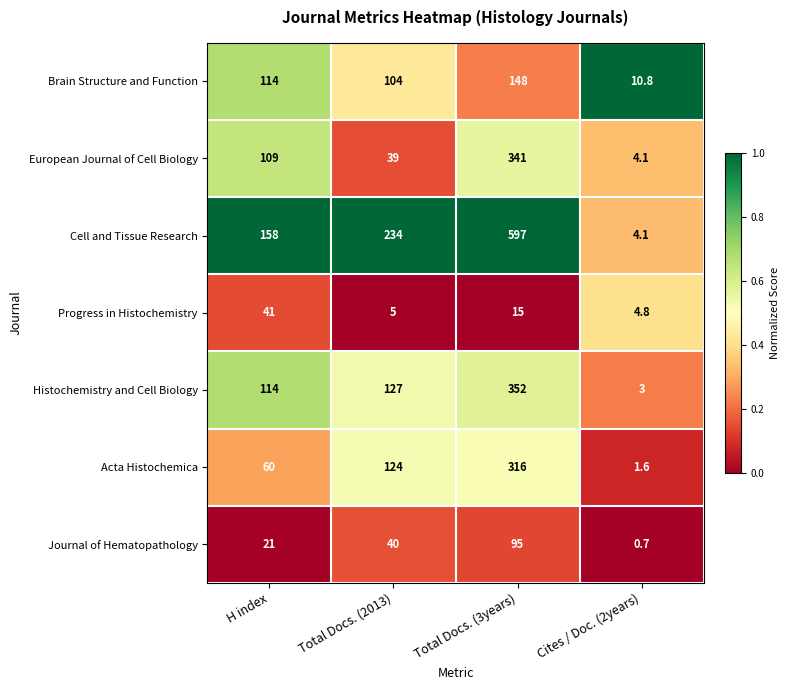

At which category does the chart reach its minimum across all series?

Cites / Doc. (2years)